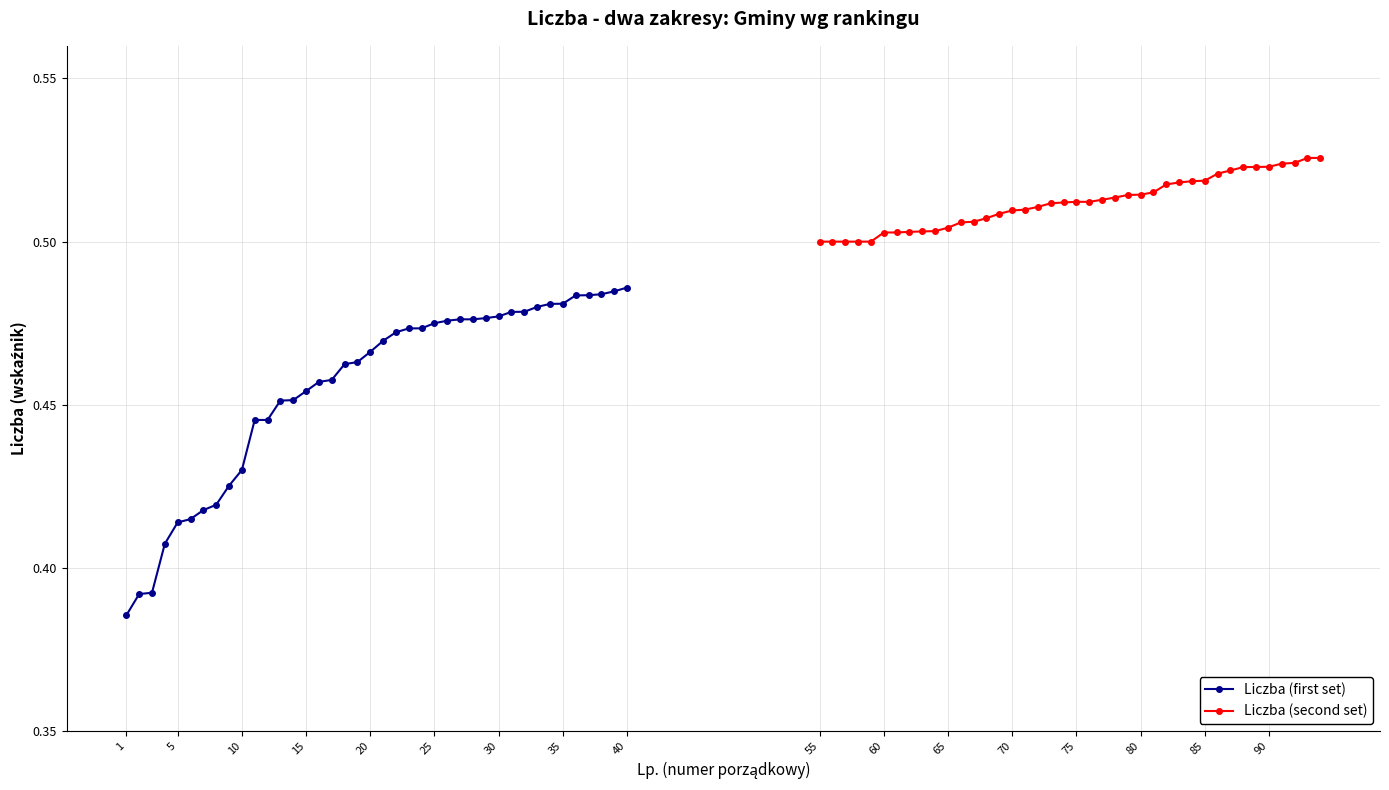

The value of Liczba (first set) at 10 is 0.2. True or false?

False